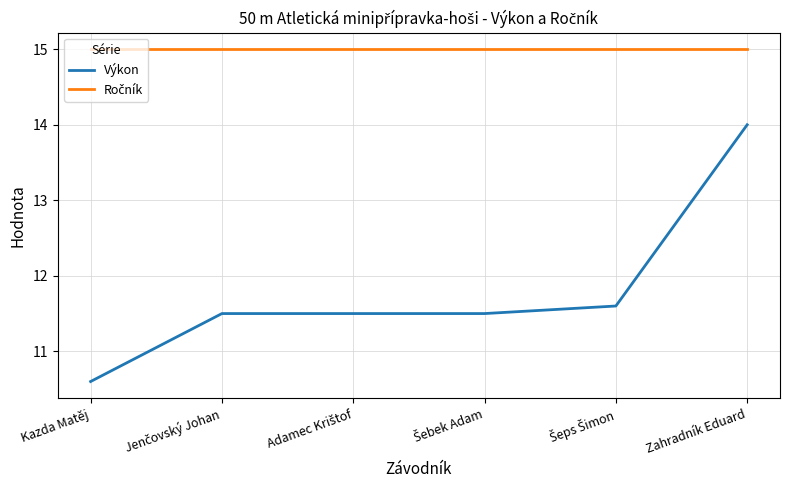

Which series has the widest spread of values?

Výkon